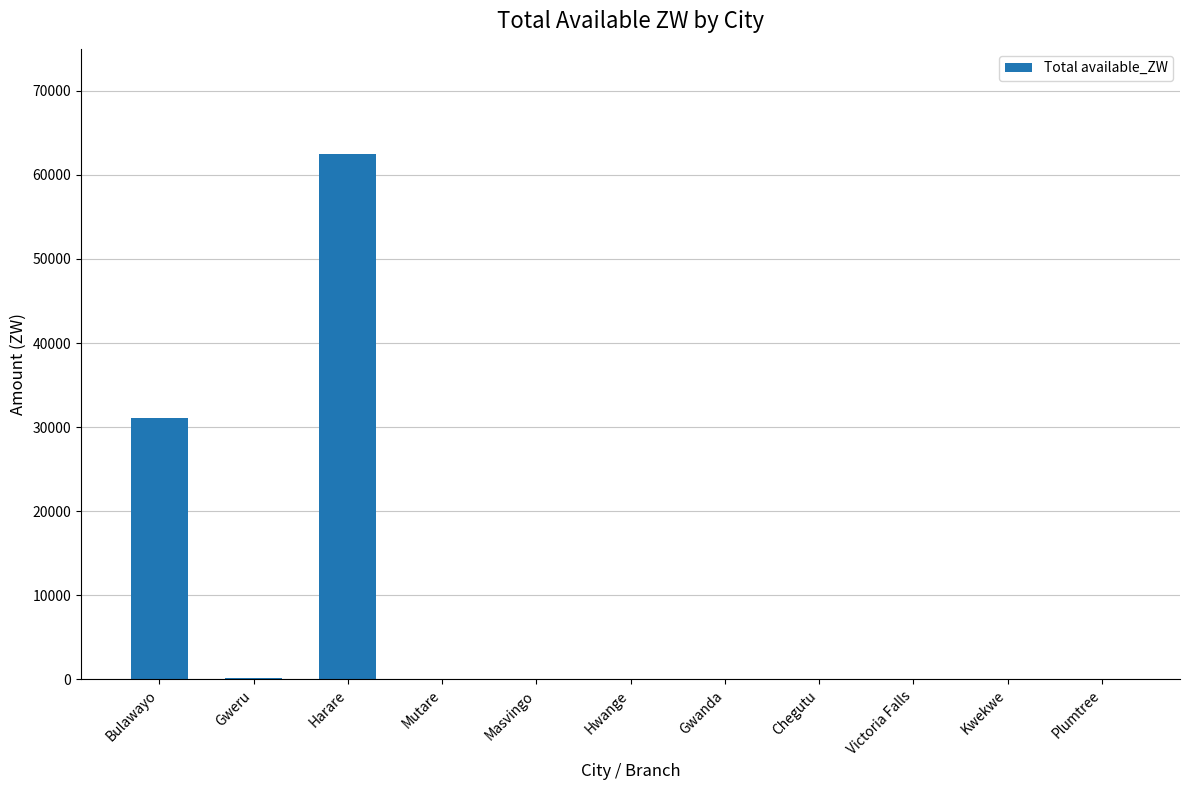

The value at Mutare is -23030.1. True or false?

False